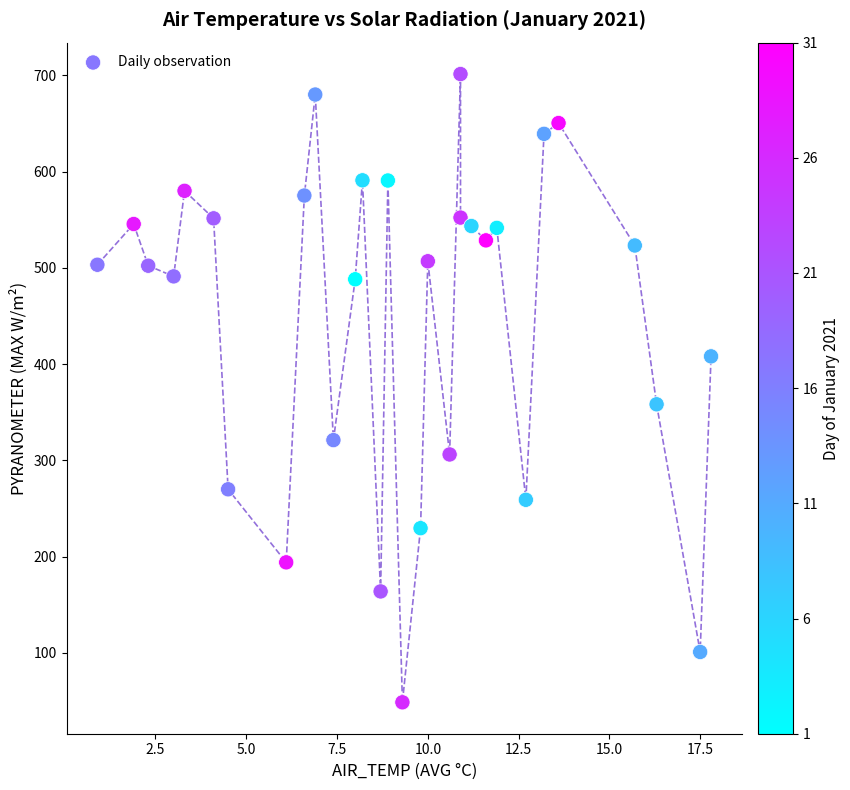

What Y value in the scatter plot is closest to 374?

358.2